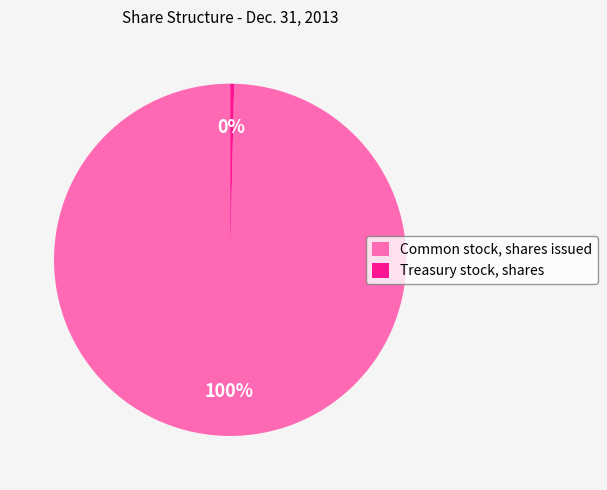

Which slice represents more than half of the pie?

Common stock, shares issued